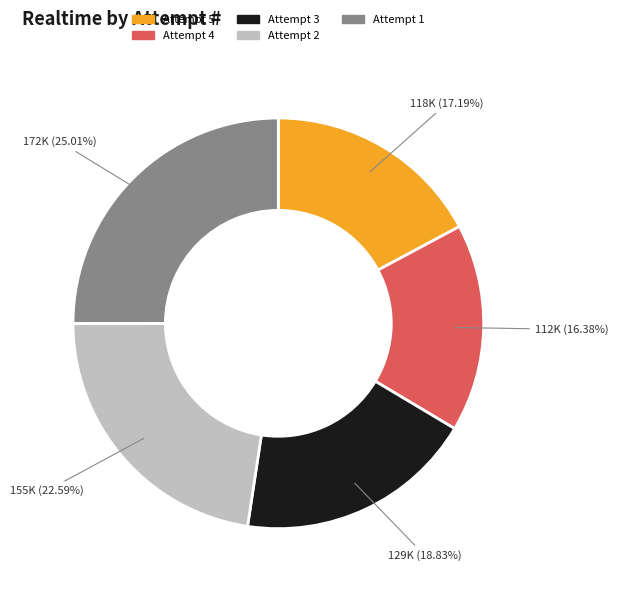

Is there a majority slice in this chart?

No